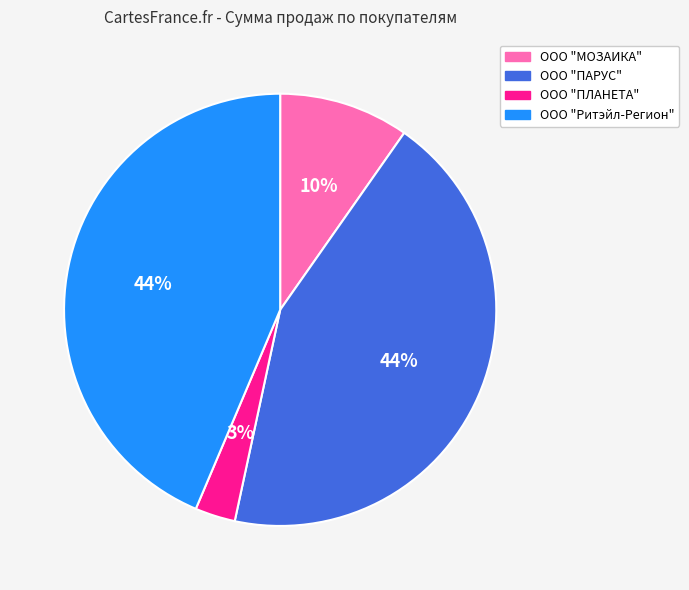

To the nearest percent, what is the difference between the ООО "МОЗАИКА" and ООО "Ритэйл-Регион" slice percentages?

34%